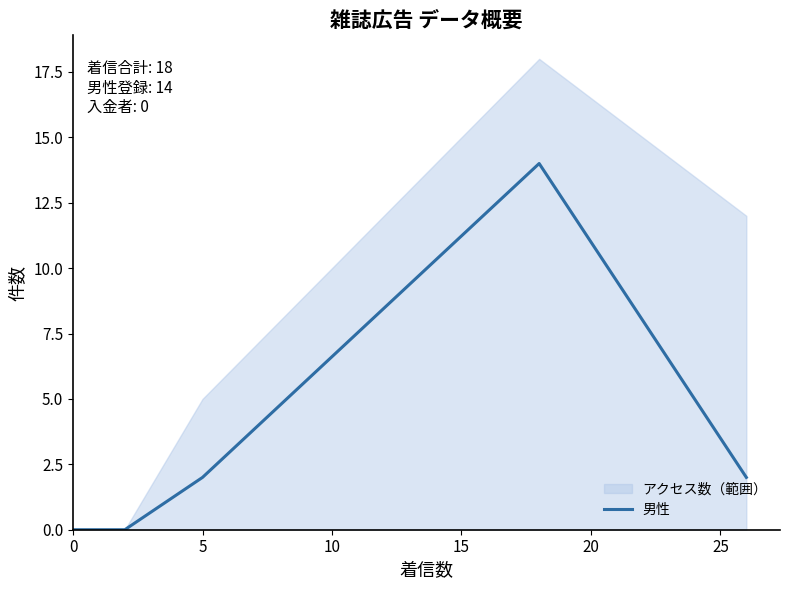

The value of 男性 at 0 is 0. True or false?

True